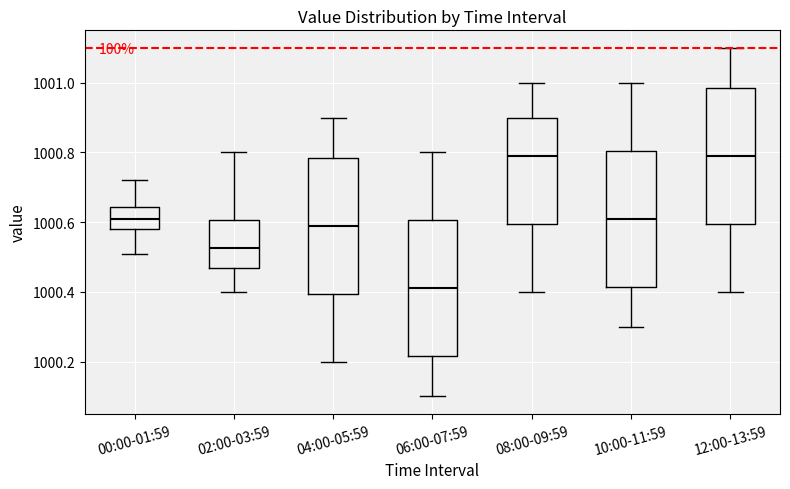

Reading left to right, read every box against the y-axis: the position of its median line, the range the box covers, and the ends of its whiskers. The values are not printed on the chart, so give them approximately, as read against the axis.

00:00-01:59: median 1000.62, box 1000.58 to 1000.64, whiskers 1000.52 to 1000.72
02:00-03:59: median 1000.52, box 1000.46 to 1000.60, whiskers 1000.40 to 1000.80
04:00-05:59: median 1000.60, box 1000.40 to 1000.78, whiskers 1000.20 to 1000.90
06:00-07:59: median 1000.42, box 1000.22 to 1000.60, whiskers 1000.10 to 1000.80
08:00-09:59: median 1000.80, box 1000.60 to 1000.90, whiskers 1000.40 to 1001.00
10:00-11:59: median 1000.62, box 1000.42 to 1000.80, whiskers 1000.30 to 1001.00
12:00-13:59: median 1000.80, box 1000.60 to 1000.98, whiskers 1000.40 to 1001.10